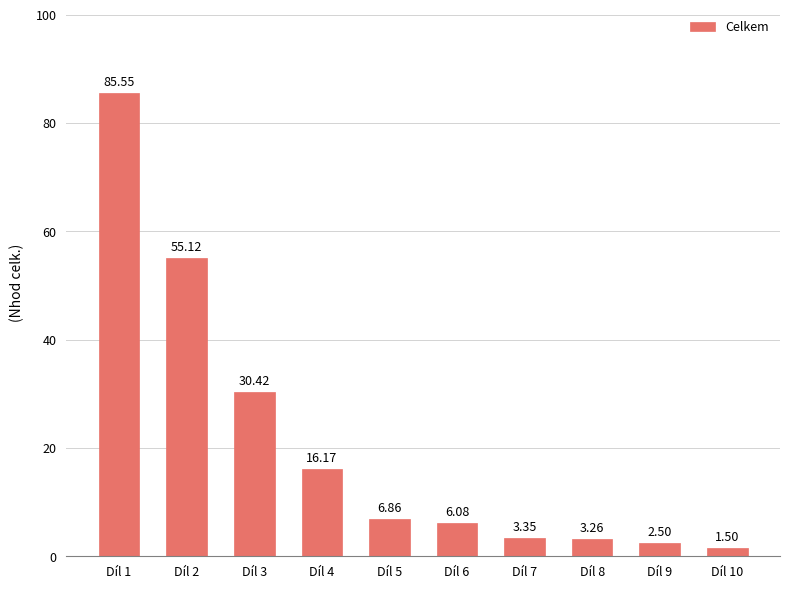

Which label corresponds to the largest value in the chart?

Díl 1